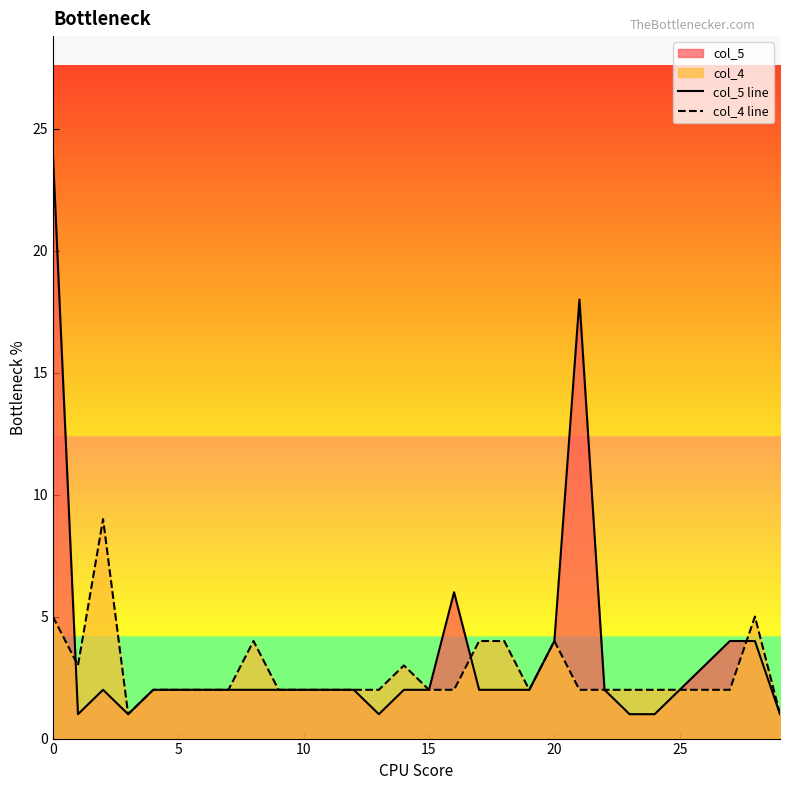

What is the average value of the col_5 line series?

3